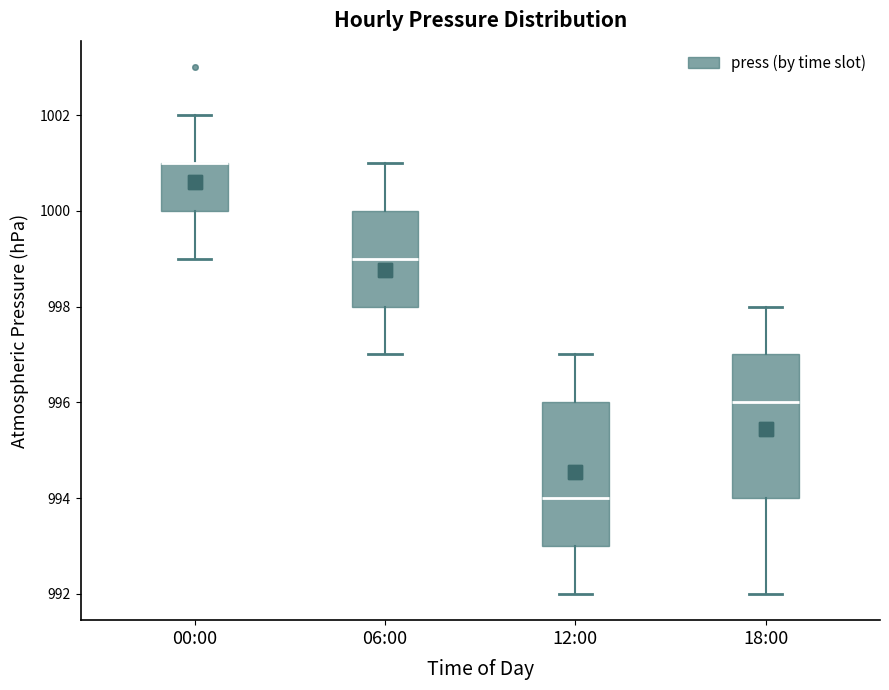

Reading left to right, transcribe this box plot: for each box, give where its median line is, the range the box spans, and where its two whiskers end, as read against the y-axis. The values are not printed on the chart, so give them approximately, as read against the axis.

00:00: median 1001 (drawn on the box's upper edge), box 1000 to 1001, whiskers 999 to 1002
06:00: median 999, box 998 to 1000, whiskers 997 to 1001
12:00: median 994, box 993 to 996, whiskers 992 to 997
18:00: median 996, box 994 to 997, whiskers 992 to 998